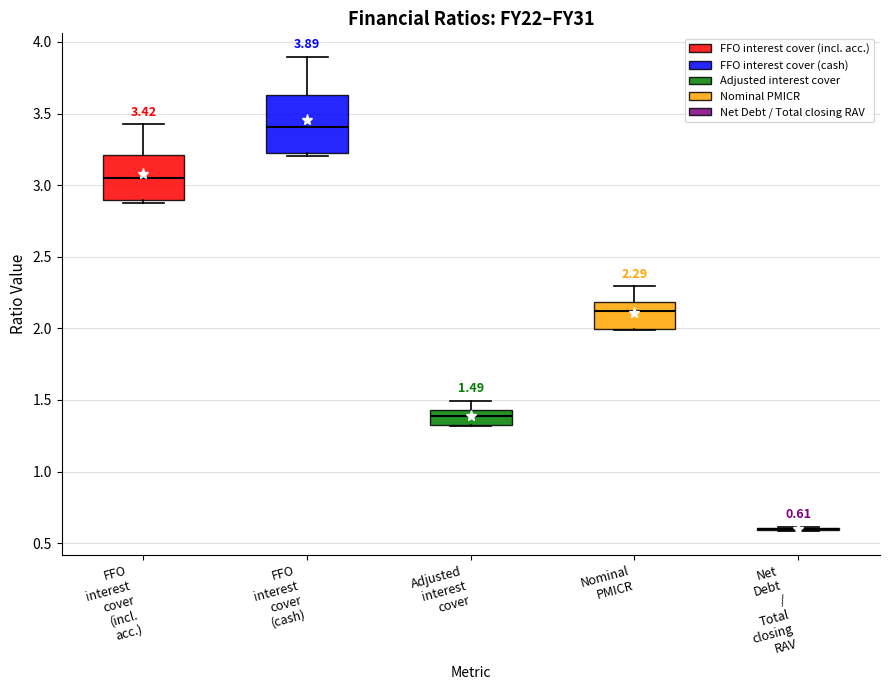

Which box is the tallest, from its lower edge to its upper edge?

FFO interest cover (cash)